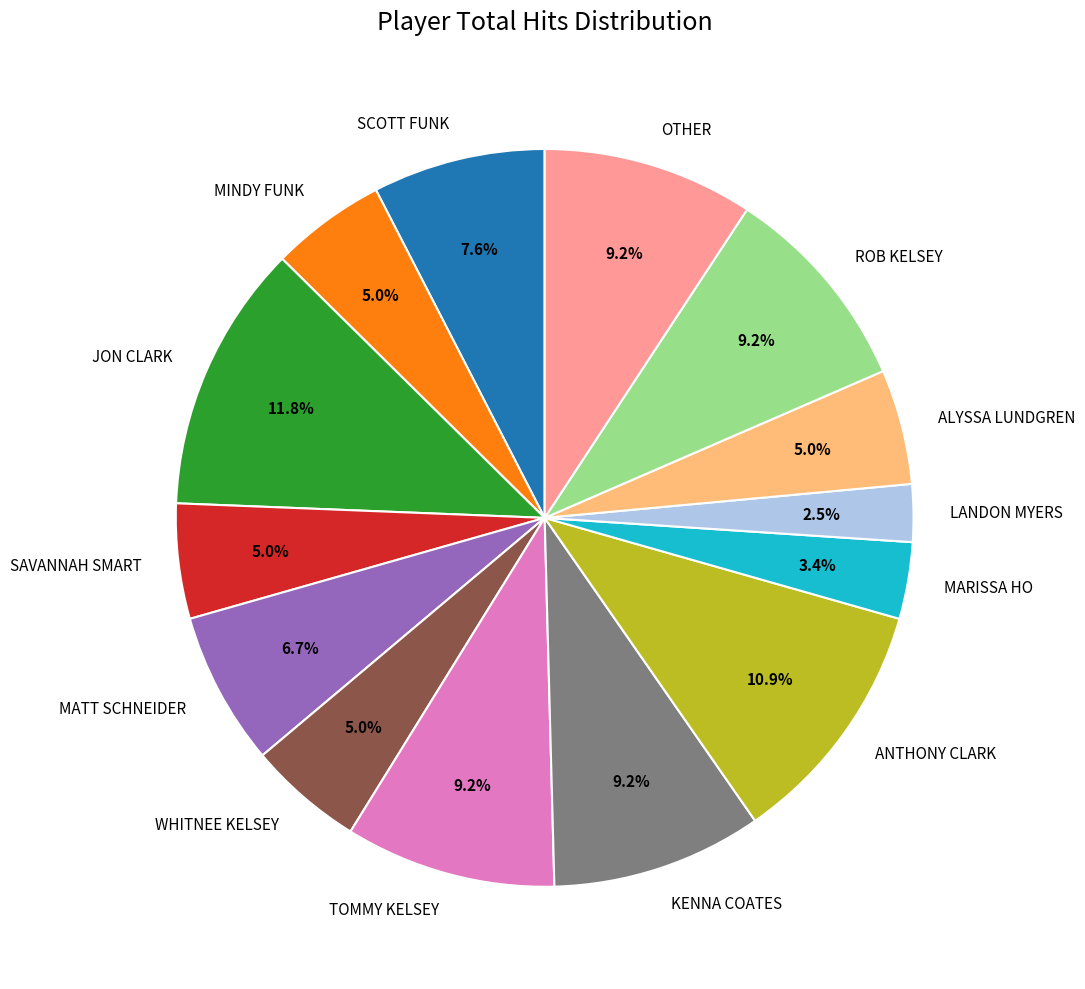

Which slice is the largest?

JON CLARK